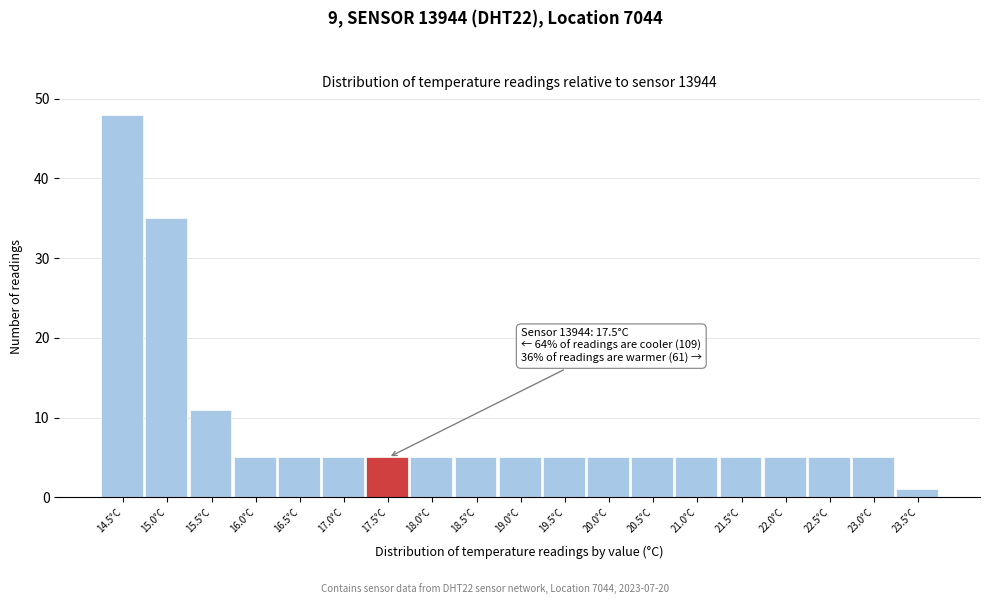

Reading left to right, list all the values displayed in this chart.

14.5°C=48	15.0°C=35	15.5°C=11	16.0°C=5	16.5°C=5	17.0°C=5	17.5°C=5	18.0°C=5	18.5°C=5	19.0°C=5	19.5°C=5	20.0°C=5	20.5°C=5	21.0°C=5	21.5°C=5	22.0°C=5	22.5°C=5	23.0°C=5	23.5°C=1